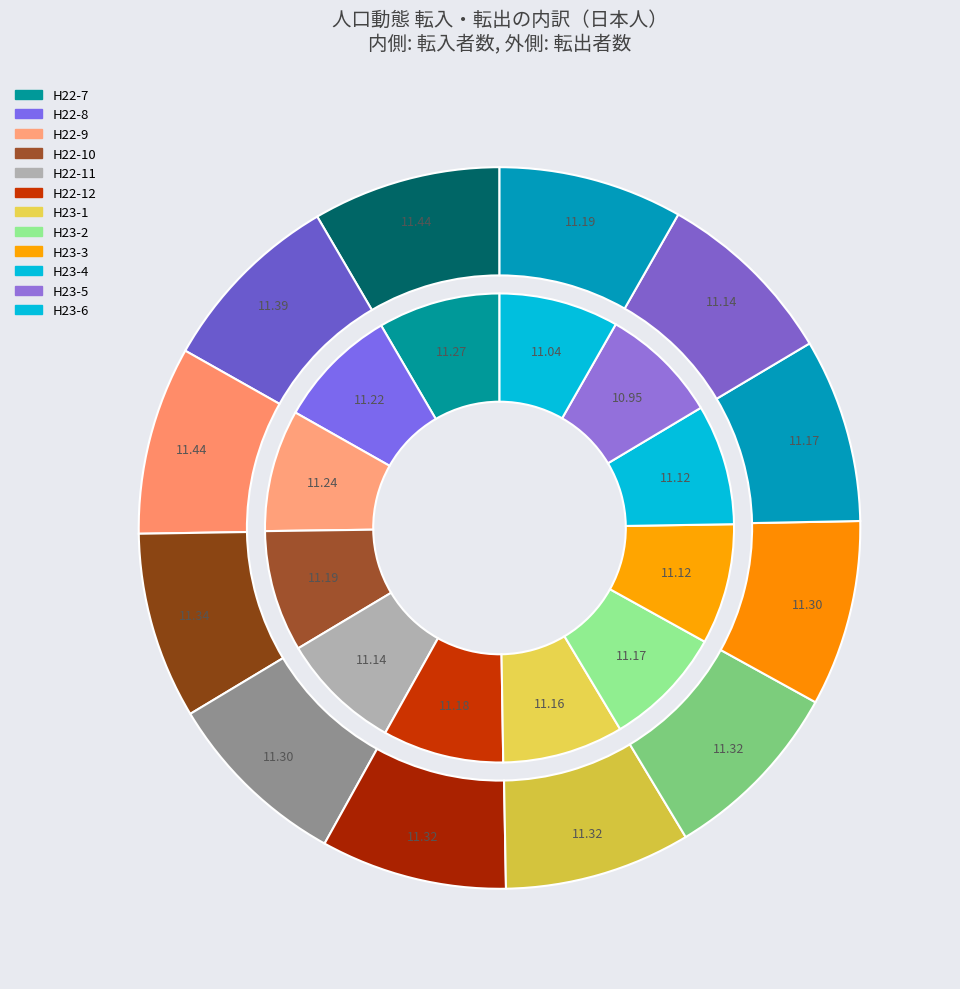

To the nearest percent, what percentage of the pie is H23-5?

8%